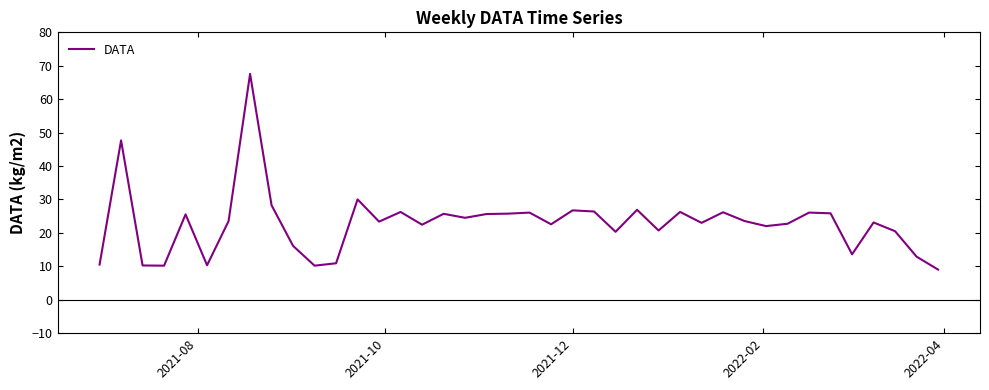

What is the minimum value shown in the chart?

9.0